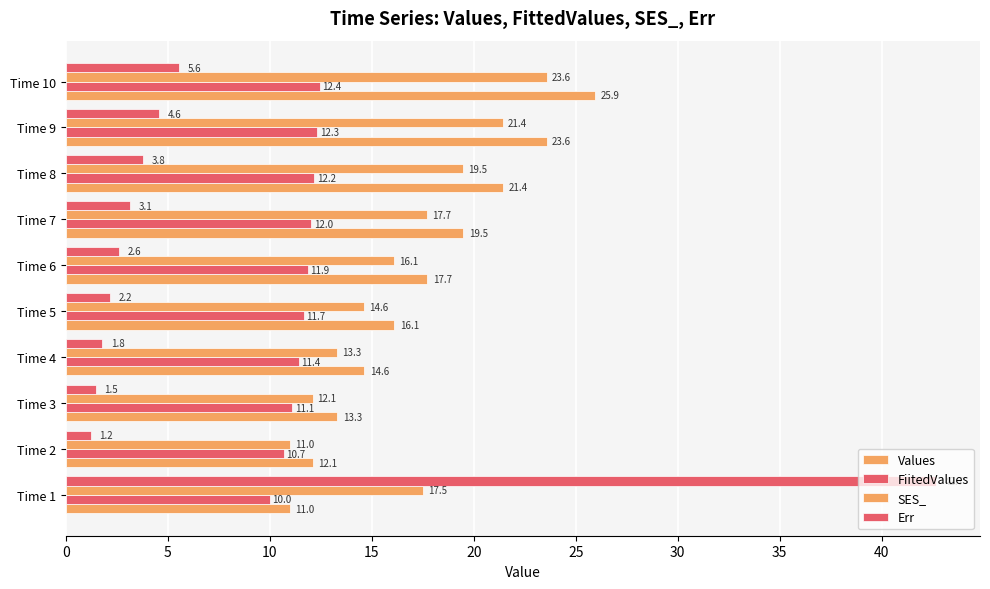

Which series has the largest range (max minus min)?

Err